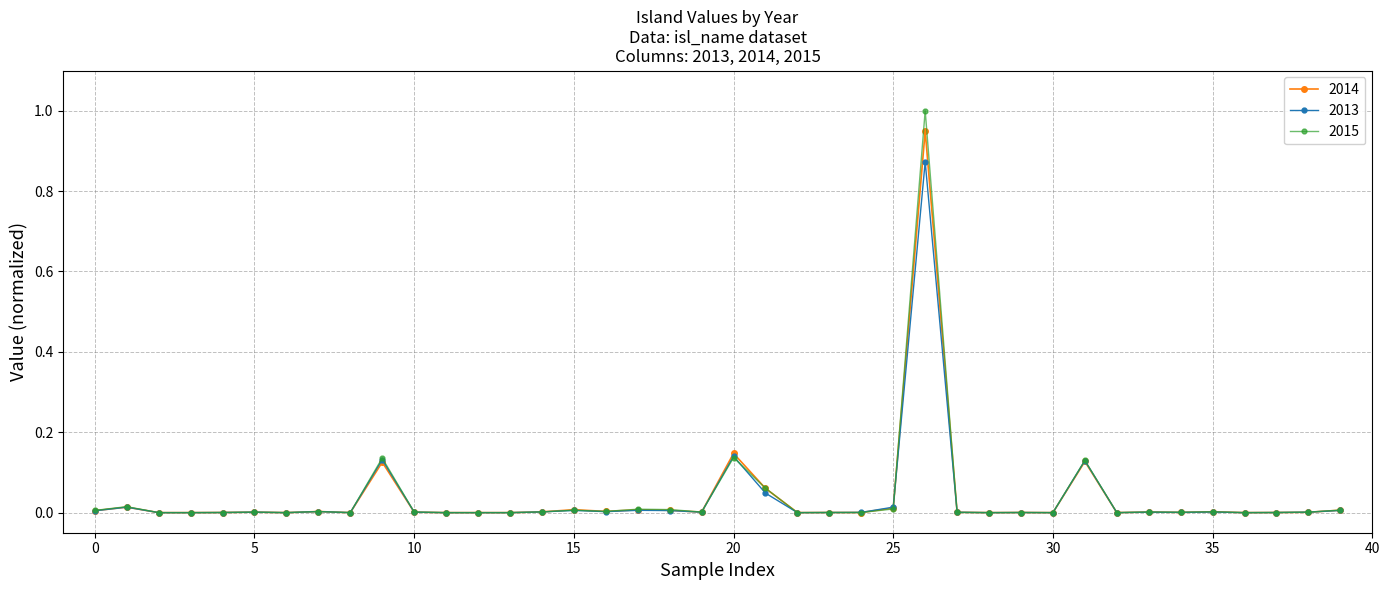

Which series has the widest spread of values?

2015